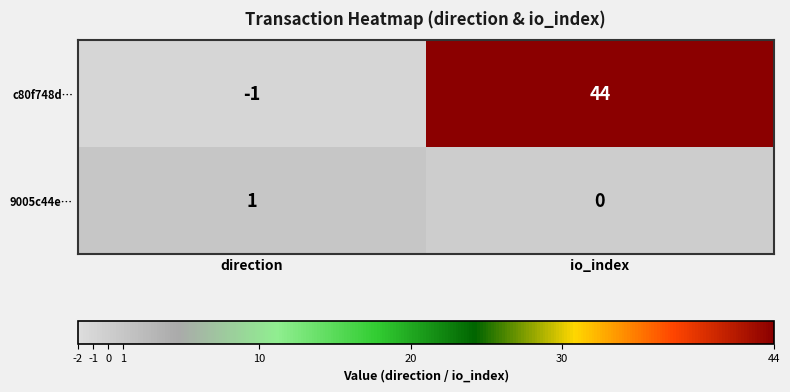

Is it true that 9005c44e… equals 2 at direction?

False